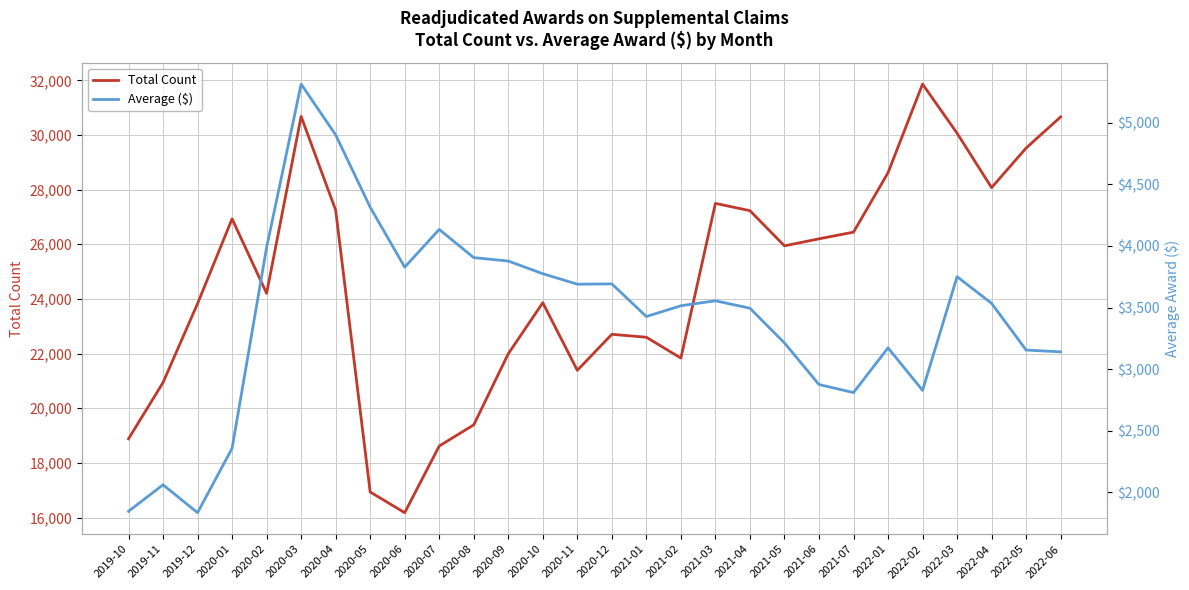

What value does the Total Count series have at 2022-04?

28072